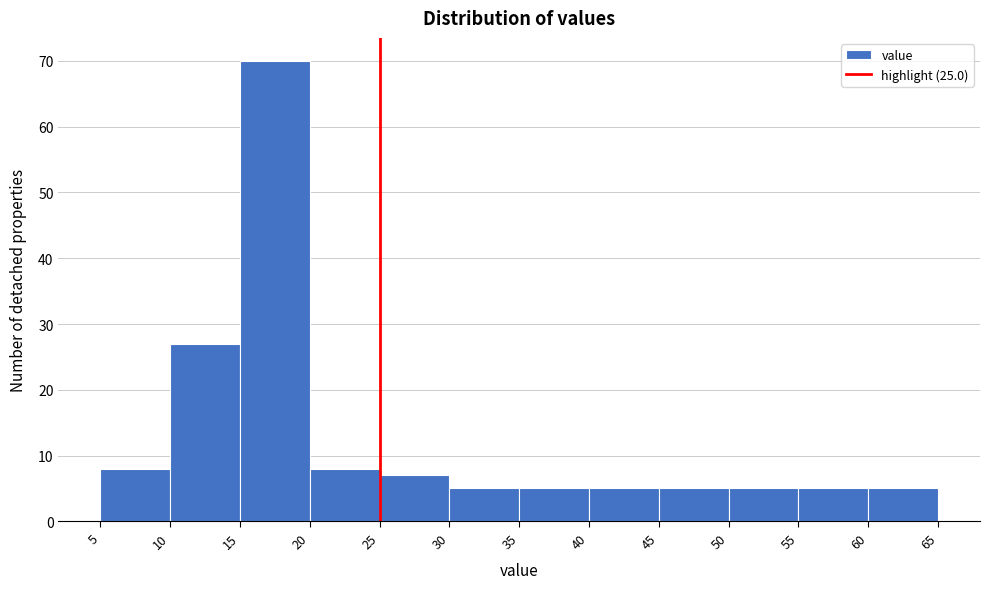

How tall is the bar that spans 25 to 30 on the x-axis? The values are not printed on the chart, so give them approximately, as read against the axis.

7